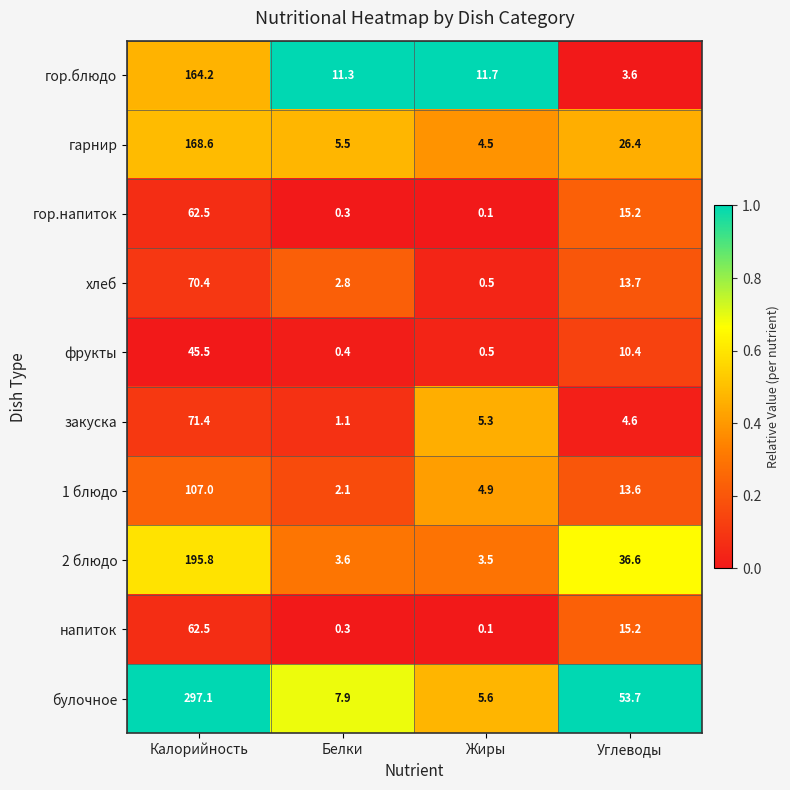

What is the difference between the напиток values at Углеводы and Белки?

14.9